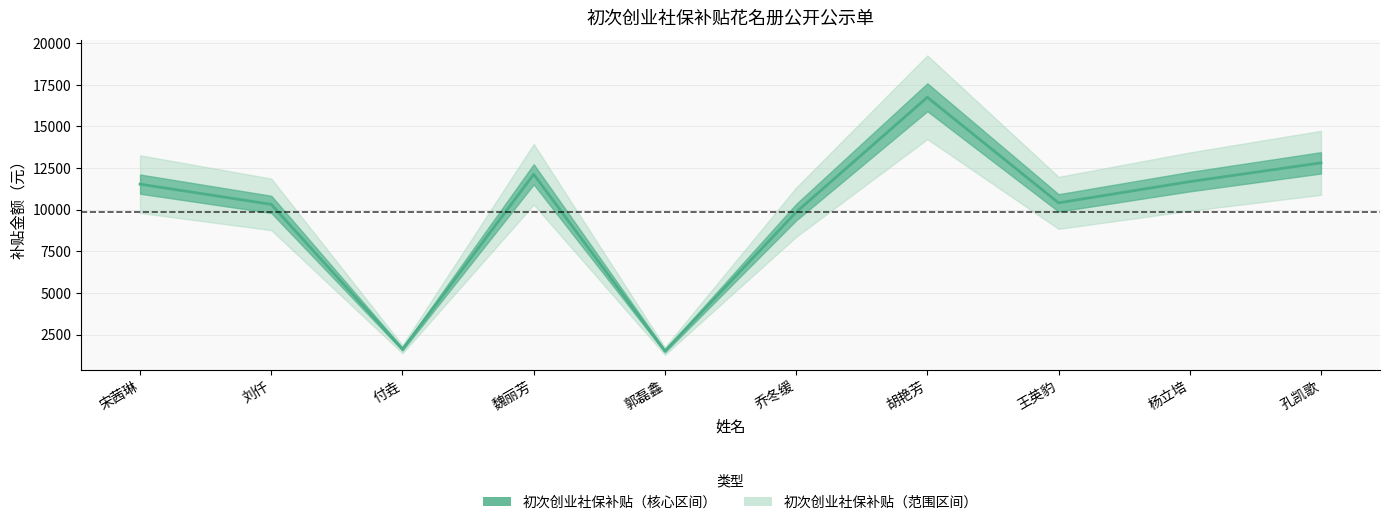

Where is the first local minimum?

付垚